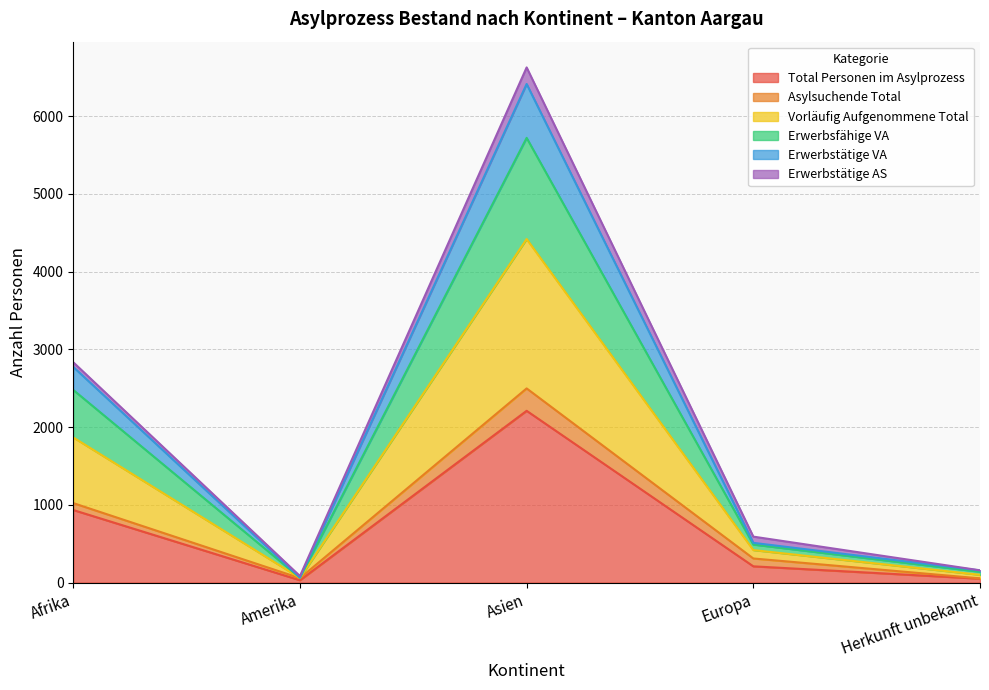

True or false: Erwerbstätige VA has more than 2 interior local peaks.

False